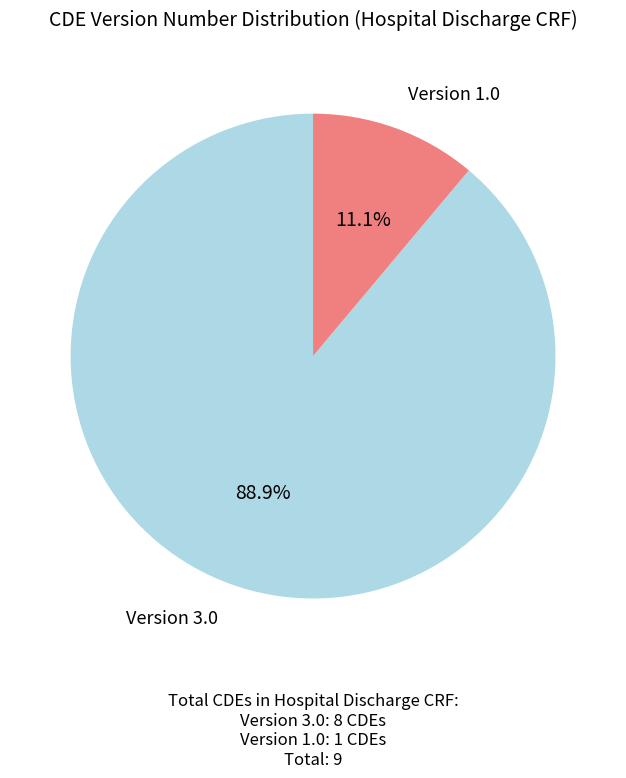

Is there any slice that represents more than half of the pie?

Yes